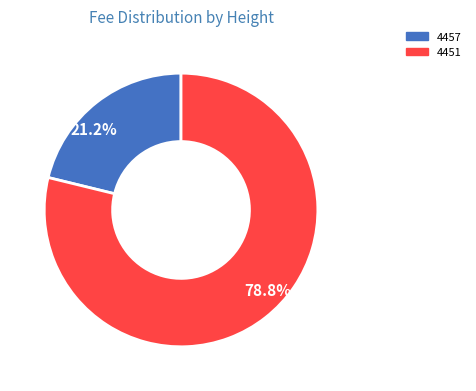

What percentage do 78.8% and 21.2% together represent?

100.0%